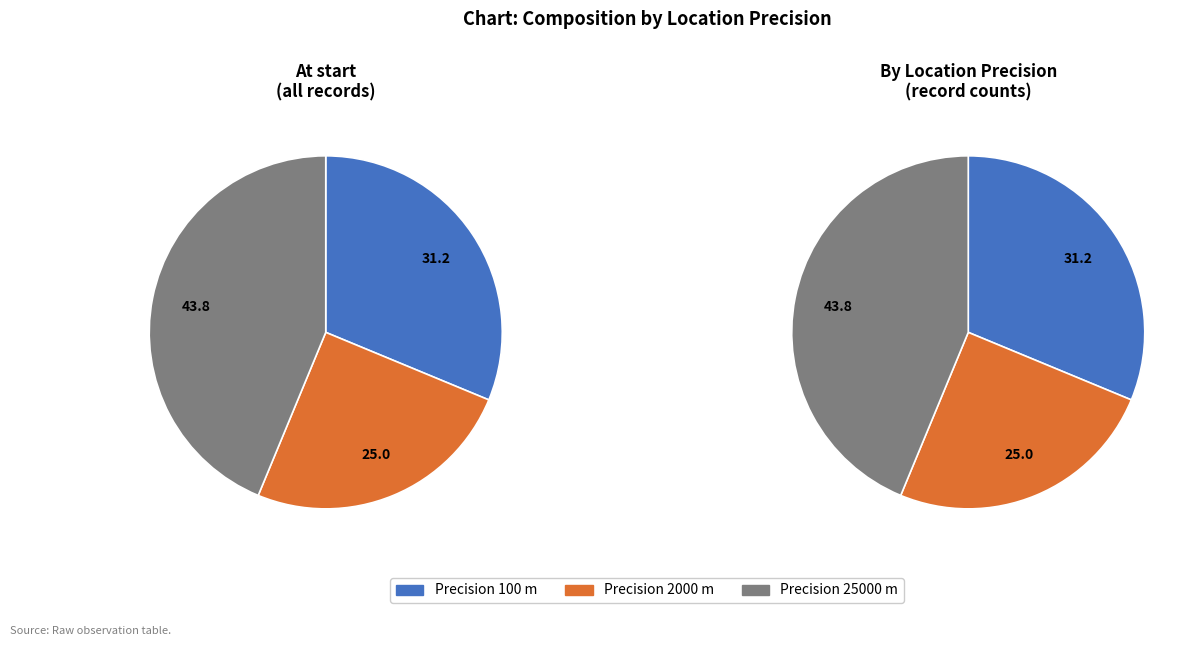

Combined, what portion of the pie is 2000 and 25000?

68.8%